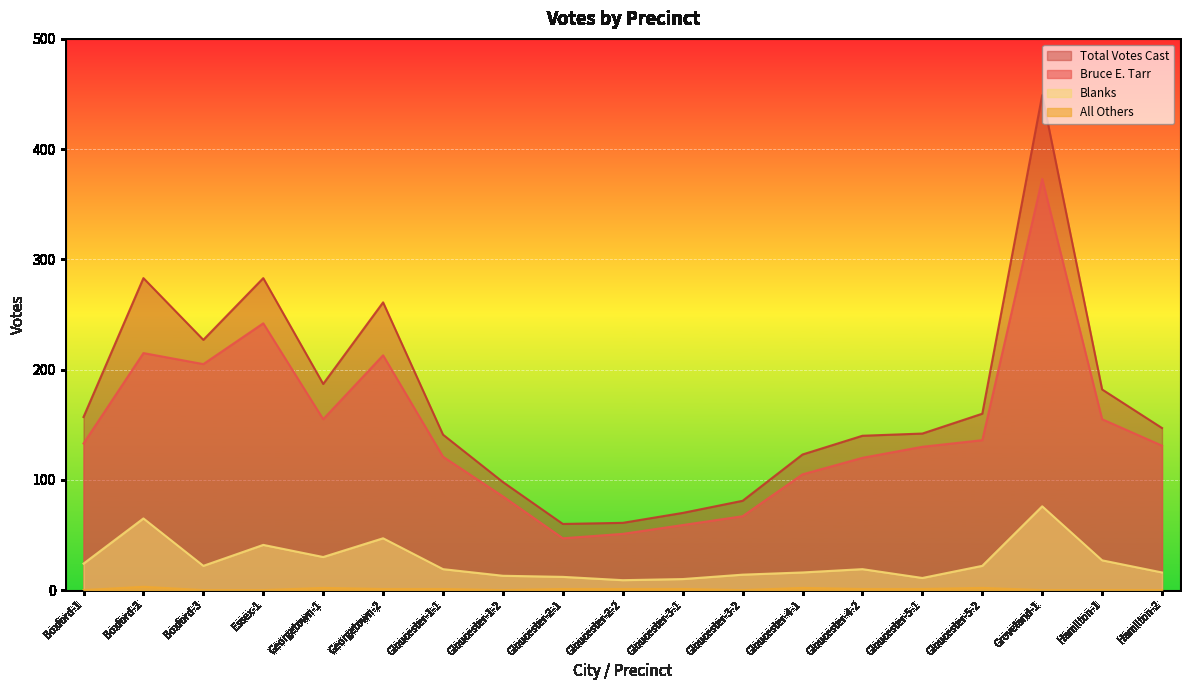

What value does the All Others series have at Gloucester-2-2?

1